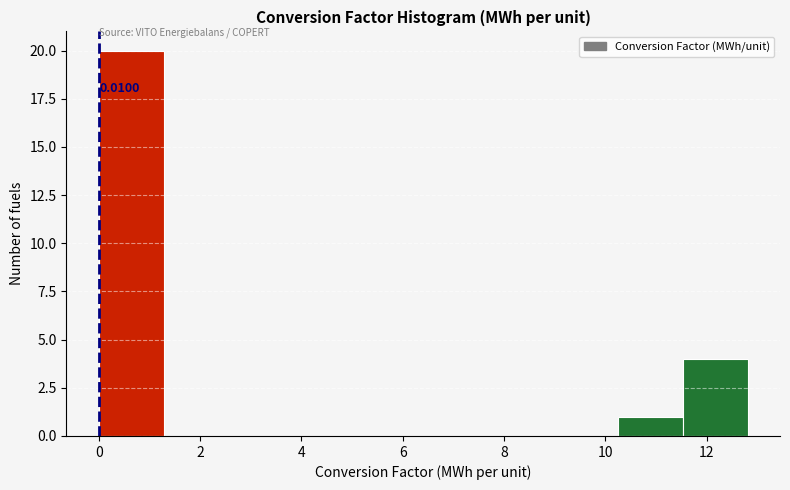

Which range on the x-axis has the tallest bar?

0.0 to 1.2